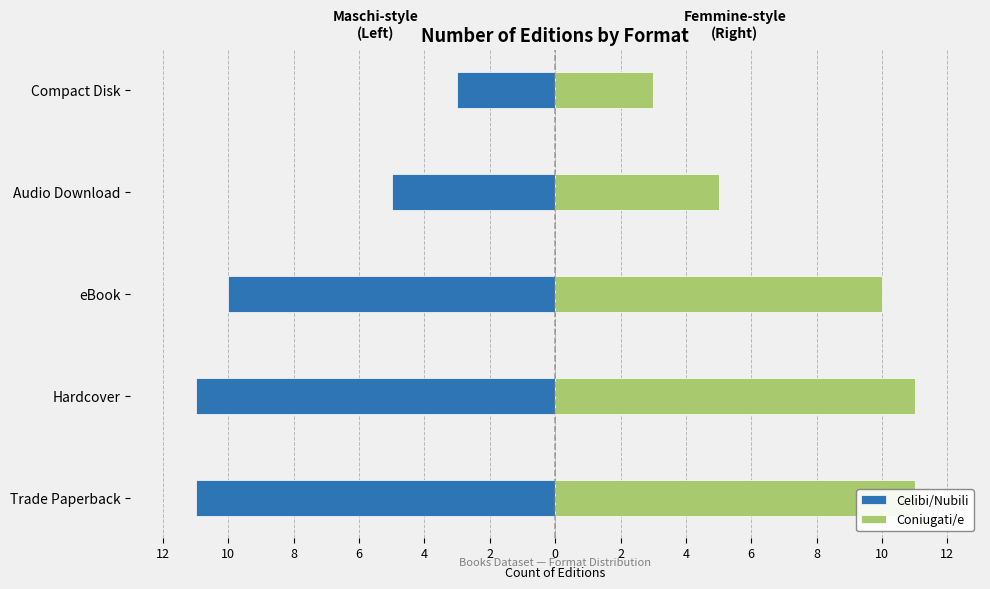

Count the number of categories in the chart.

5